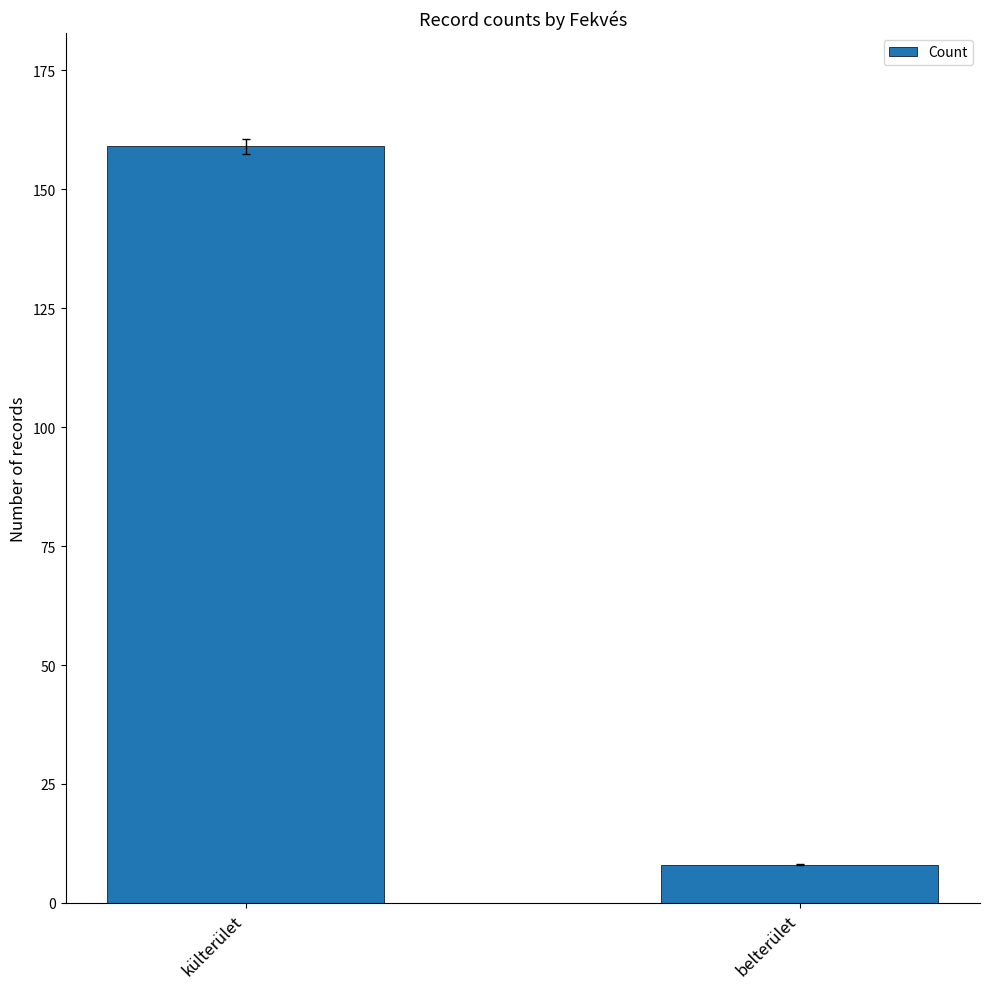

Rank the categories by value from highest to lowest.

külterület, belterület